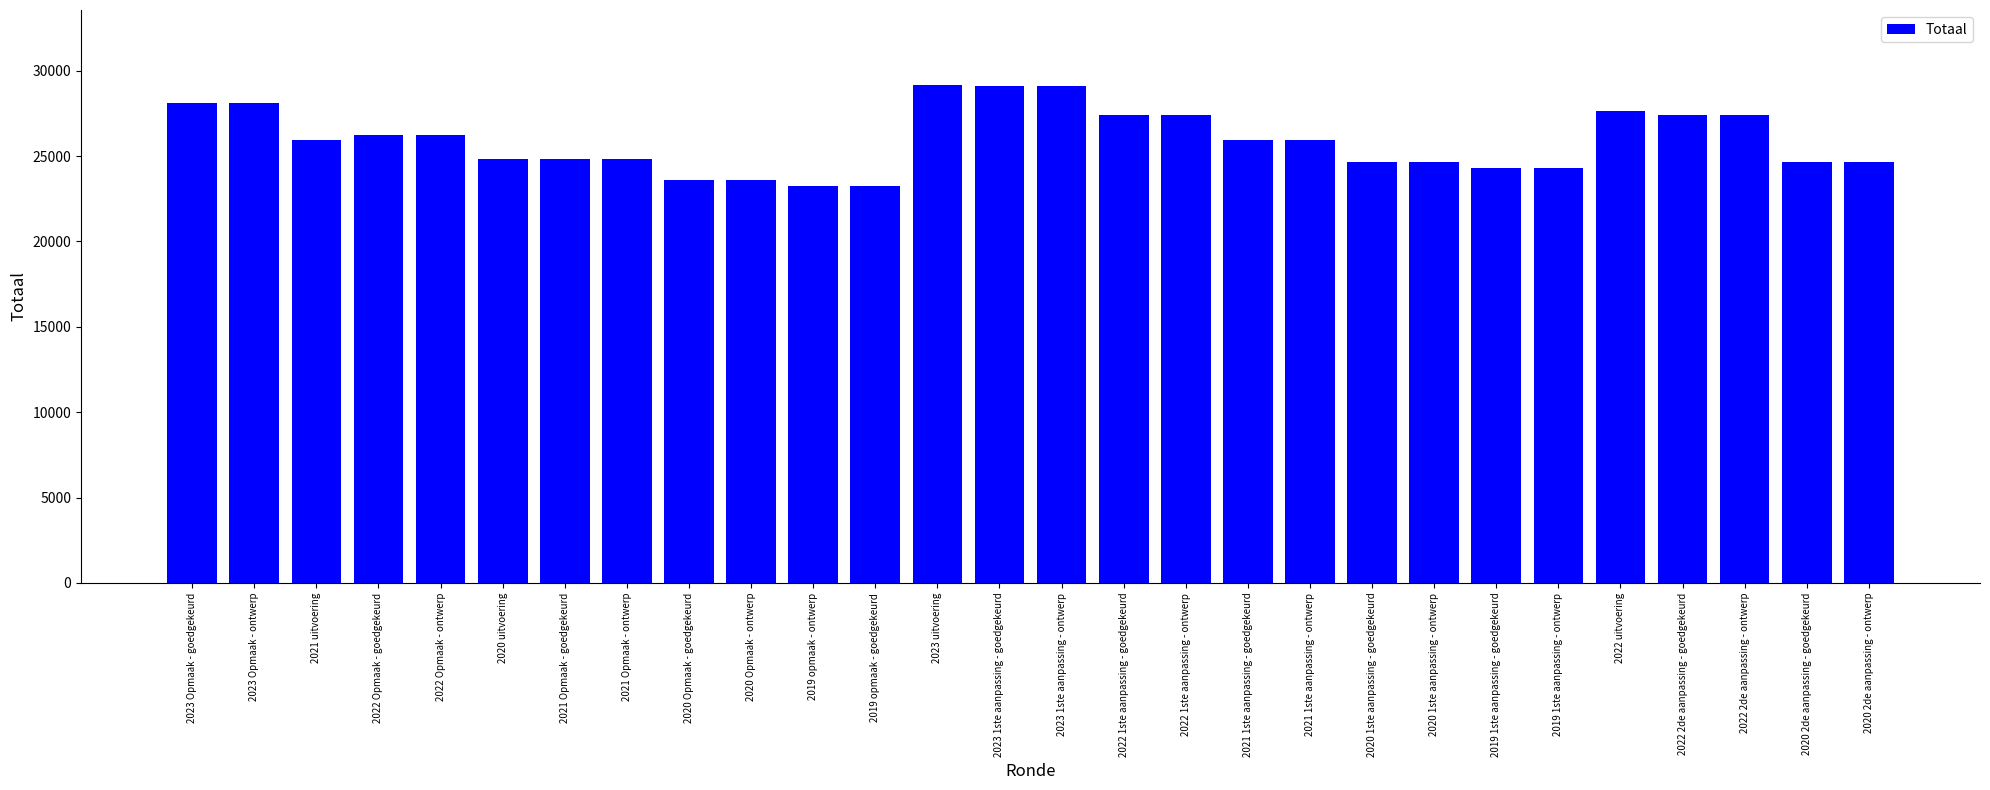

Between 2019 1ste aanpassing - ontwerp and 2023 1ste aanpassing - ontwerp, which is larger?

2023 1ste aanpassing - ontwerp